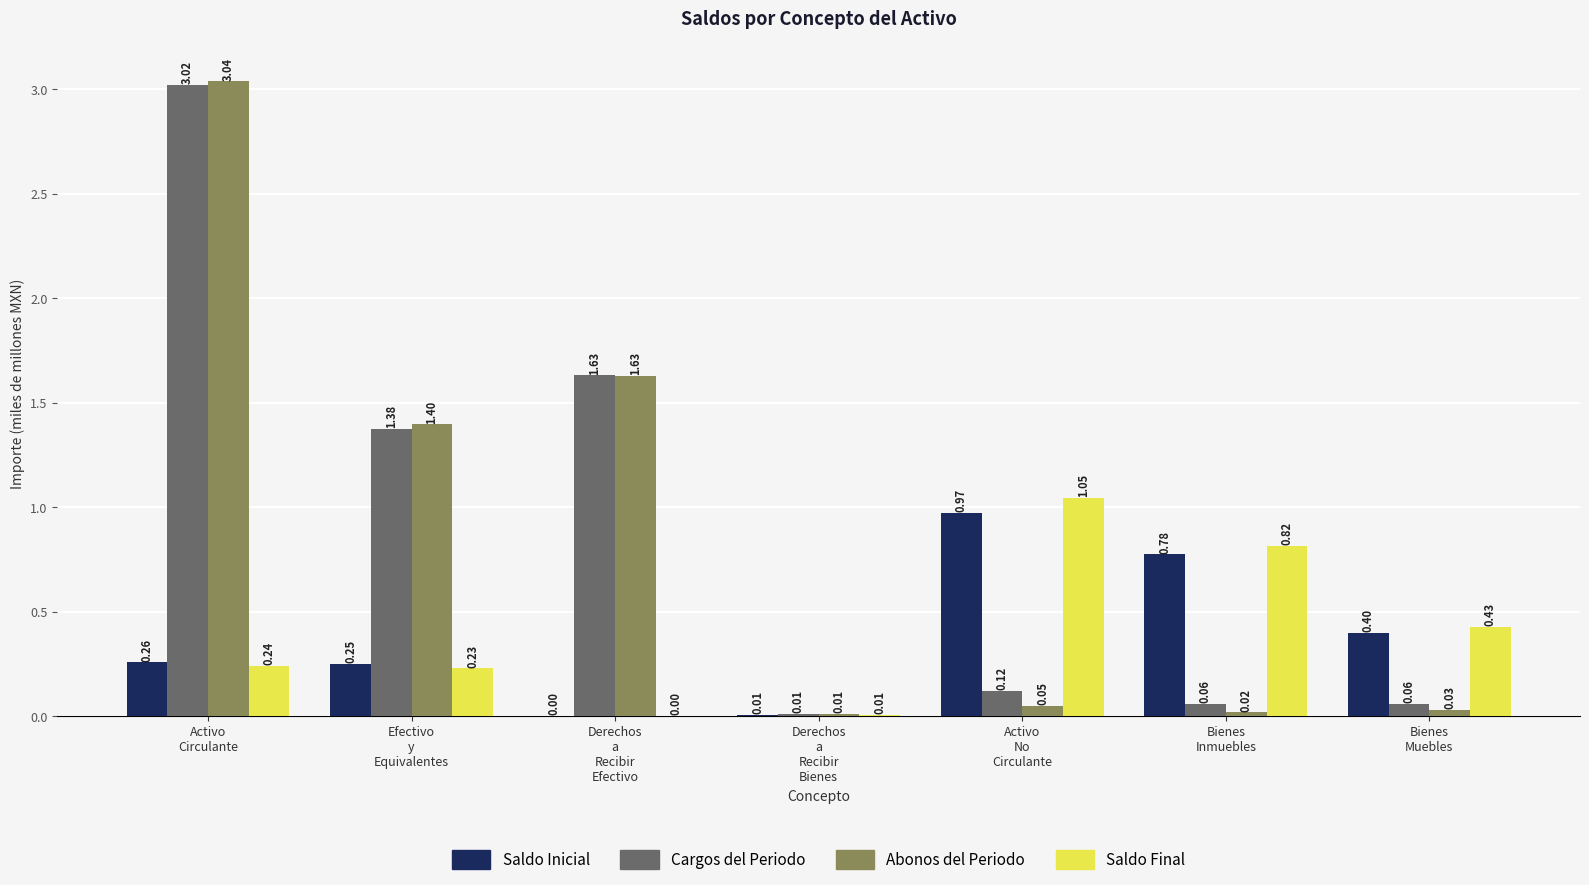

What is the total value across all series at Efectivo
y
Equivalentes?

3.3